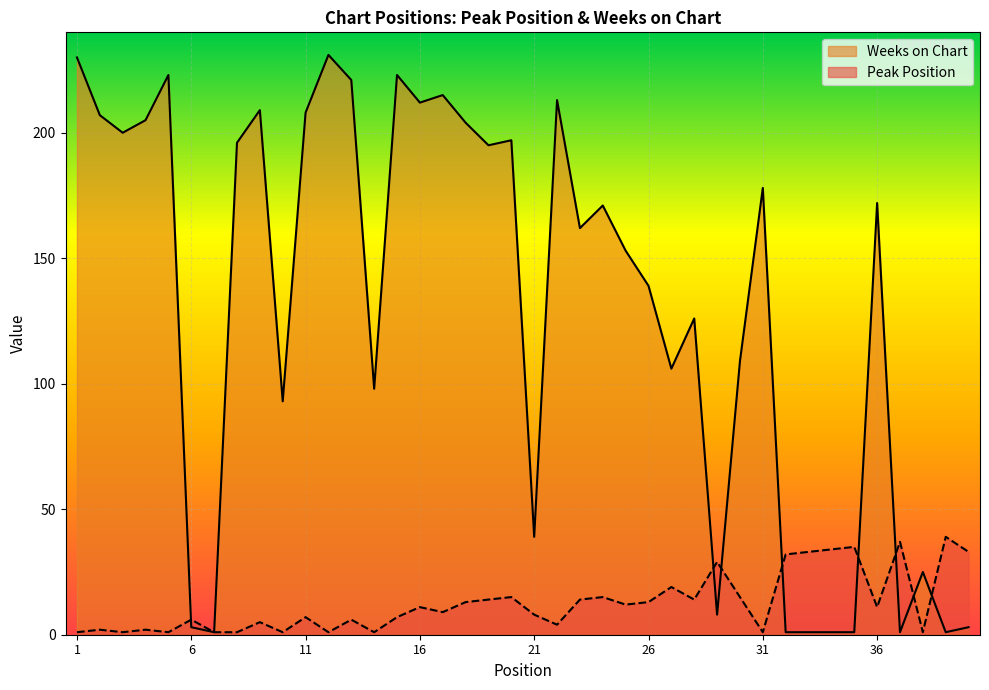

What is the smallest value displayed?

1